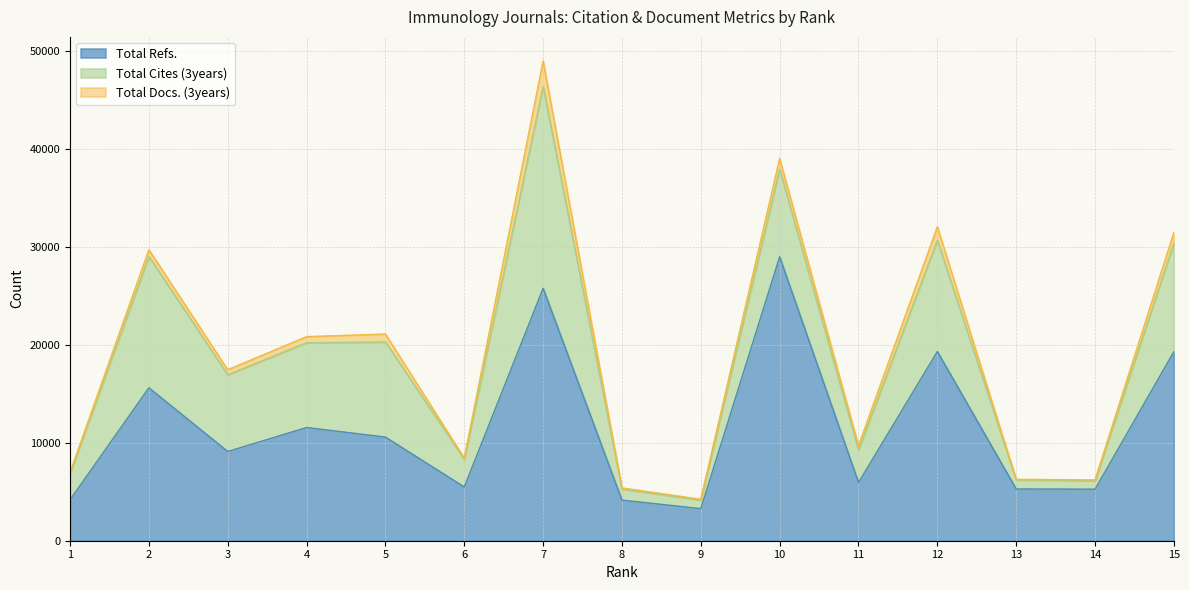

Which series changed the most between 10 and 13?

Total Refs.